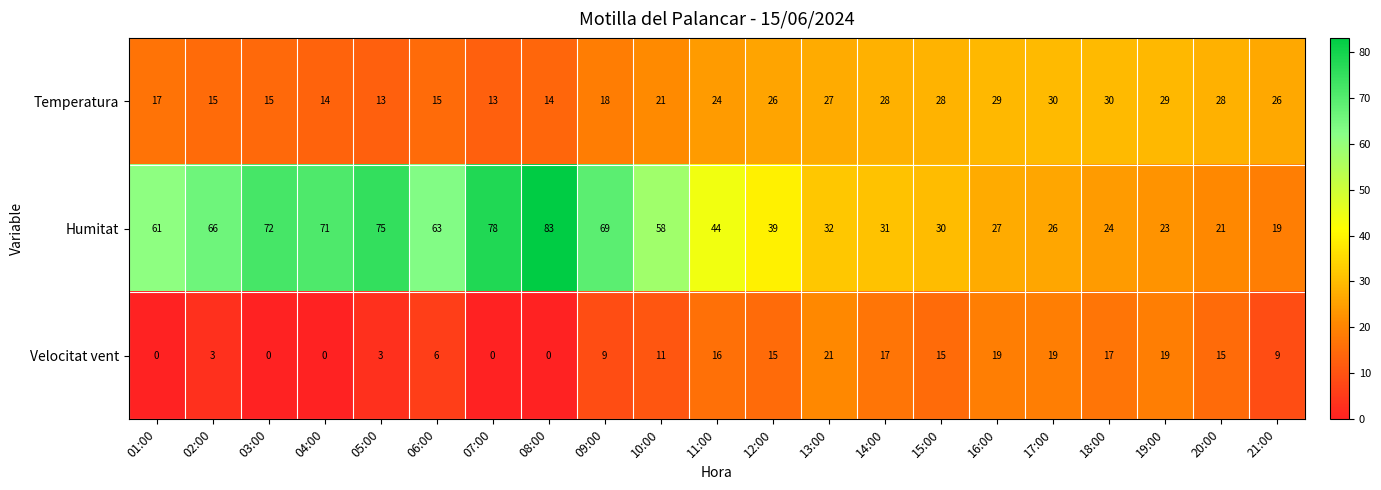

What is the highest value of the Temperatura series?

30